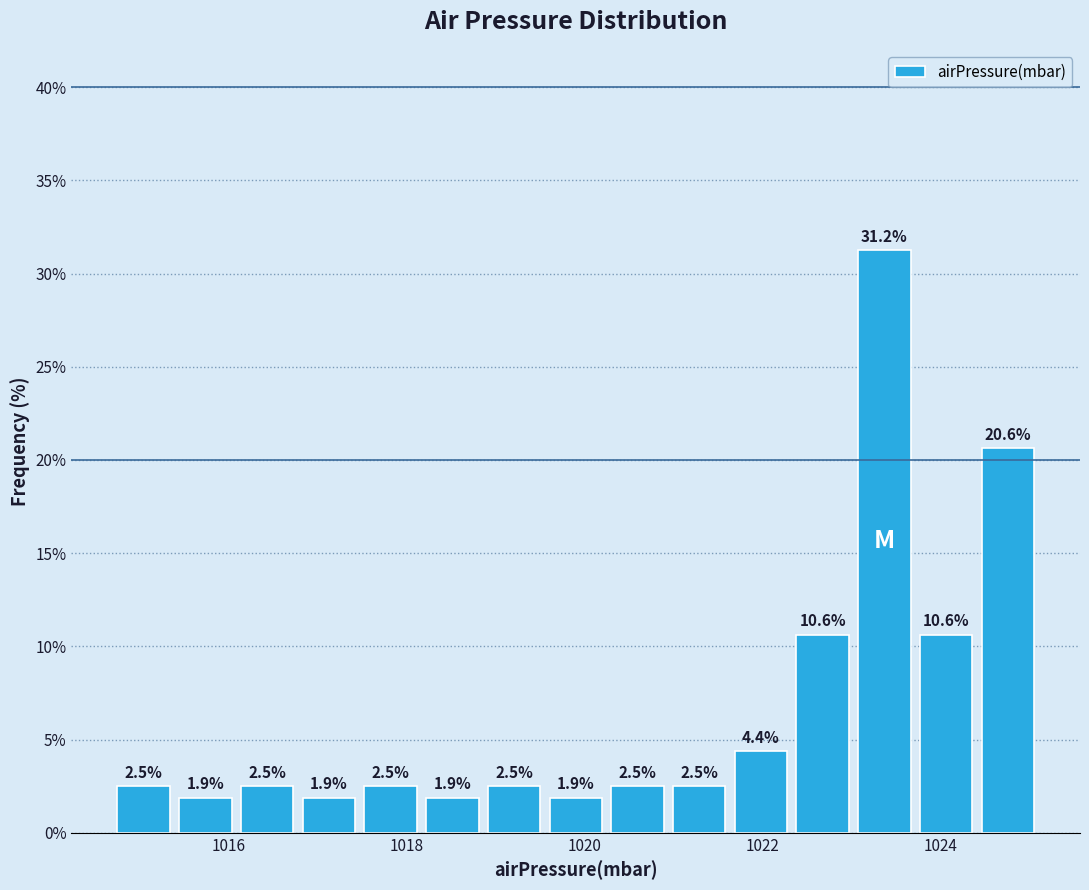

Read against the x-axis, roughly where is the centre of the tallest bar?

1023.4